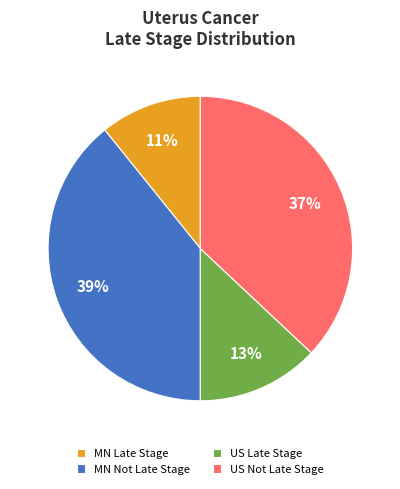

Which slice is the smallest?

MN Late Stage